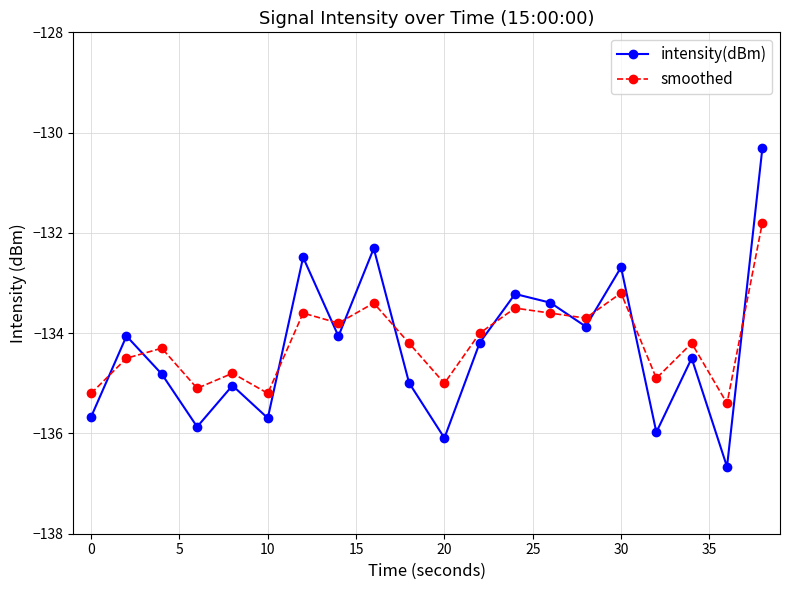

What are all the series names shown in the legend?

intensity(dBm), smoothed